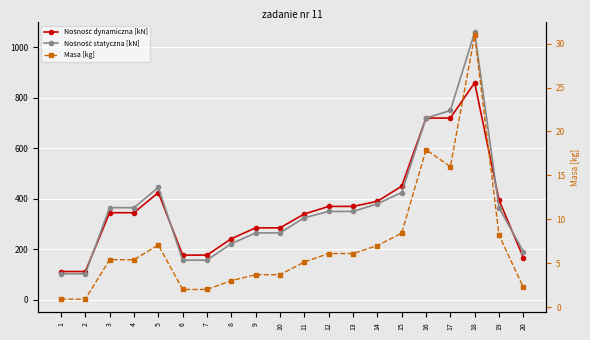

True or false: Nośność statyczna [kN] and Masa [kg] intersect in this chart.

False